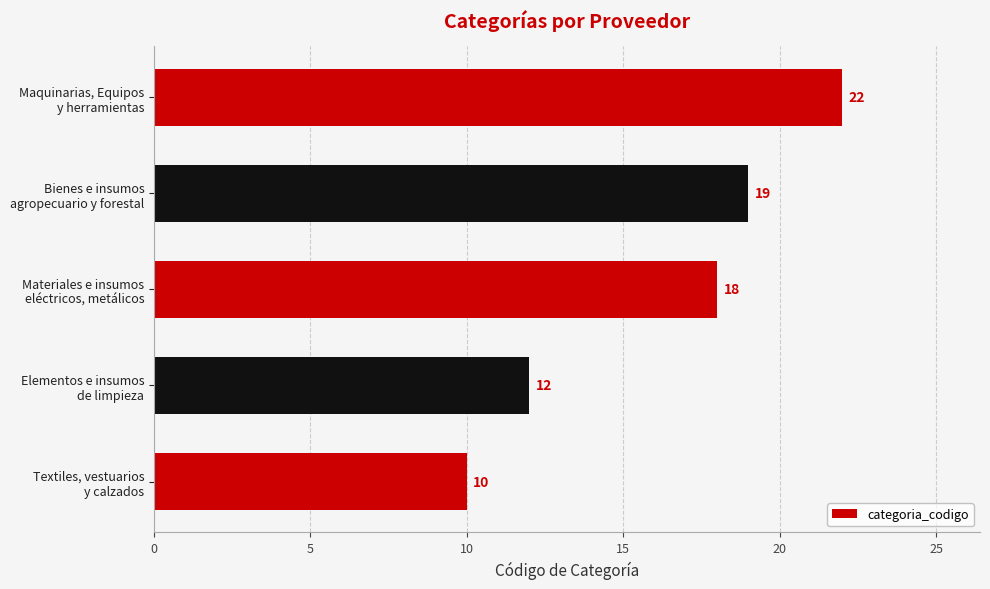

What is the greatest value displayed?

22